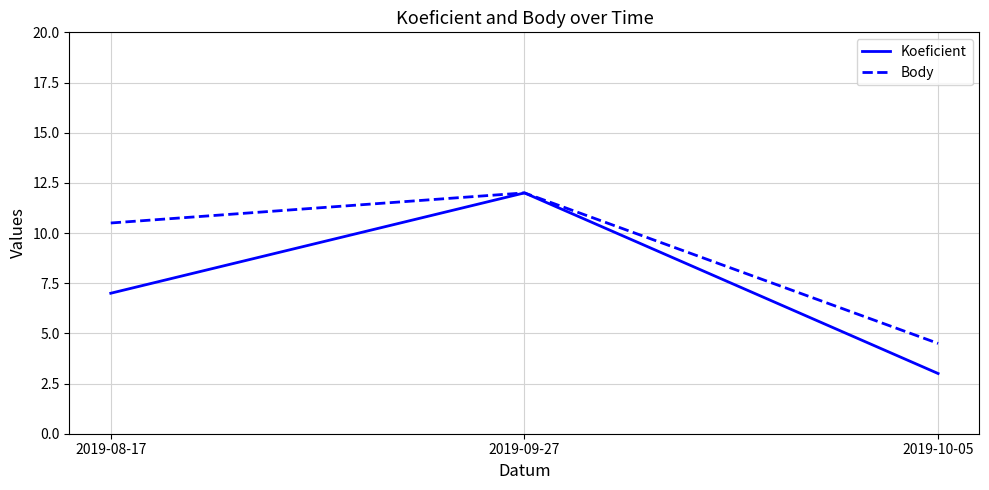

List the series in order of their overall mean, lowest first.

Koeficient, Body